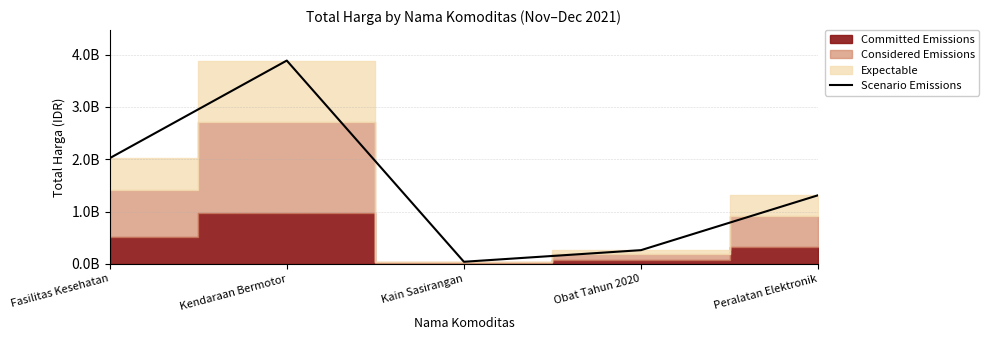

What is the greatest value displayed?

3888564100